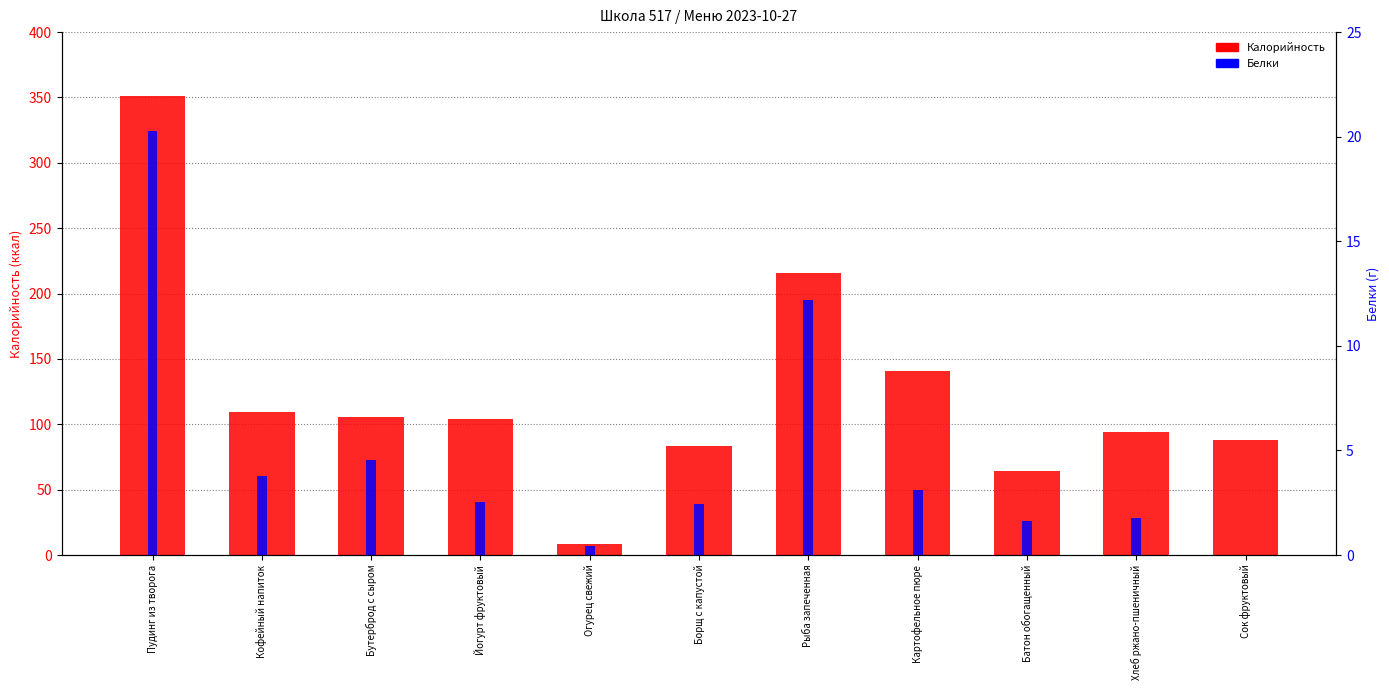

What value does the Белки series have at Кофейный напиток?

3.8